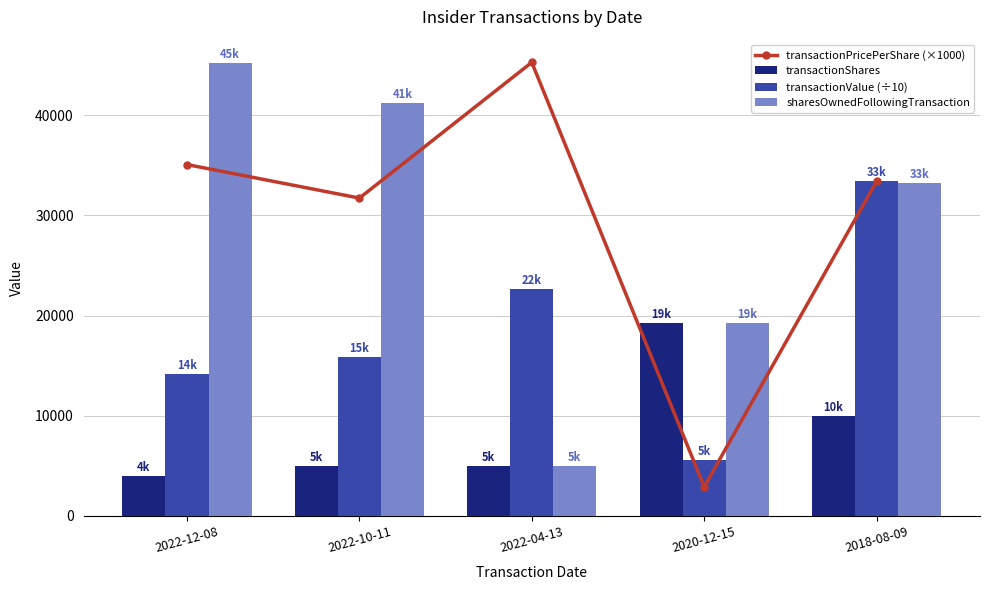

Reading right to left, list all the values displayed in this chart.

transactionPricePerShare (×1000): 2018-08-09=33400.0	2020-12-15=2898.3	2022-04-13=45280.0	2022-10-11=31726.6	2022-12-08=35074.2
transactionShares: 2018-08-09=10000.0	2020-12-15=19255.0	2022-04-13=5000.0	2022-10-11=5000.0	2022-12-08=4025.0
transactionValue (÷10): 2018-08-09=33400.0	2020-12-15=5580.7	2022-04-13=22640.0	2022-10-11=15863.3	2022-12-08=14117.4
sharesOwnedFollowingTransaction: 2018-08-09=33185.0	2020-12-15=19255.0	2022-04-13=5000.0	2022-10-11=41185.0	2022-12-08=45210.0